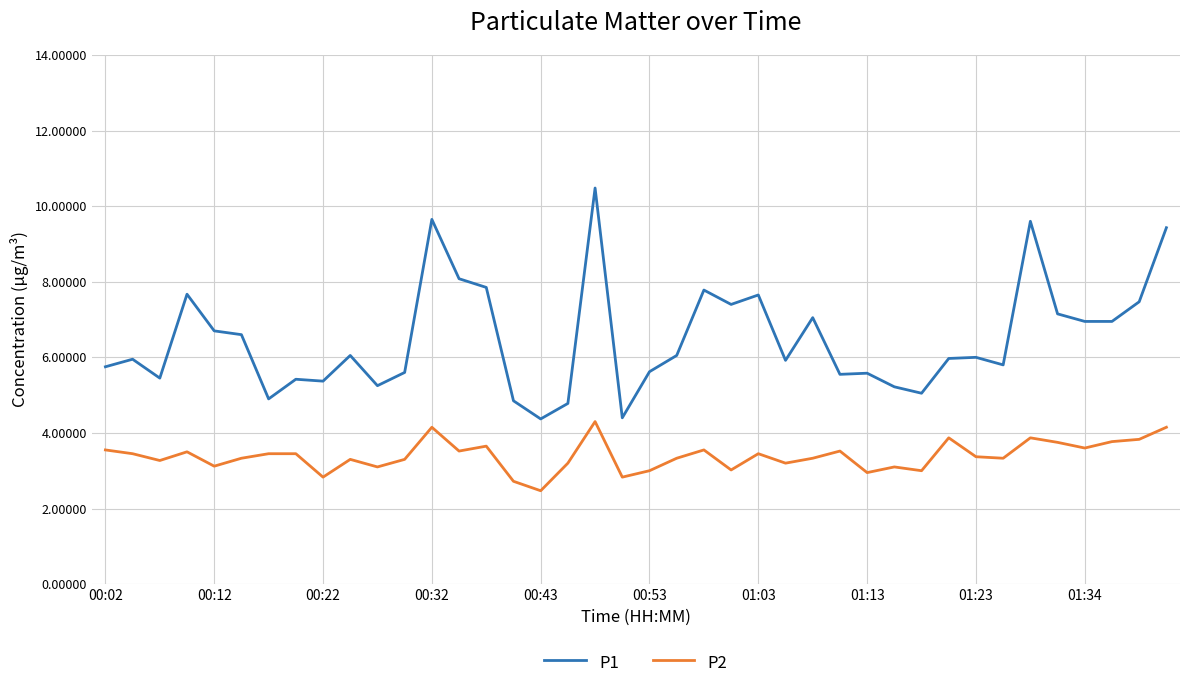

True or false: P1 and P2 intersect in this chart.

False